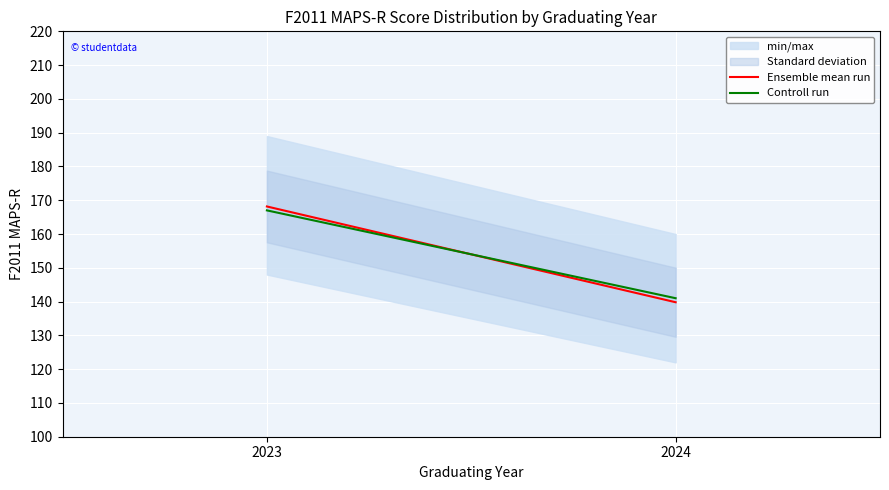

How many data points in Ensemble mean run are above 168?

1